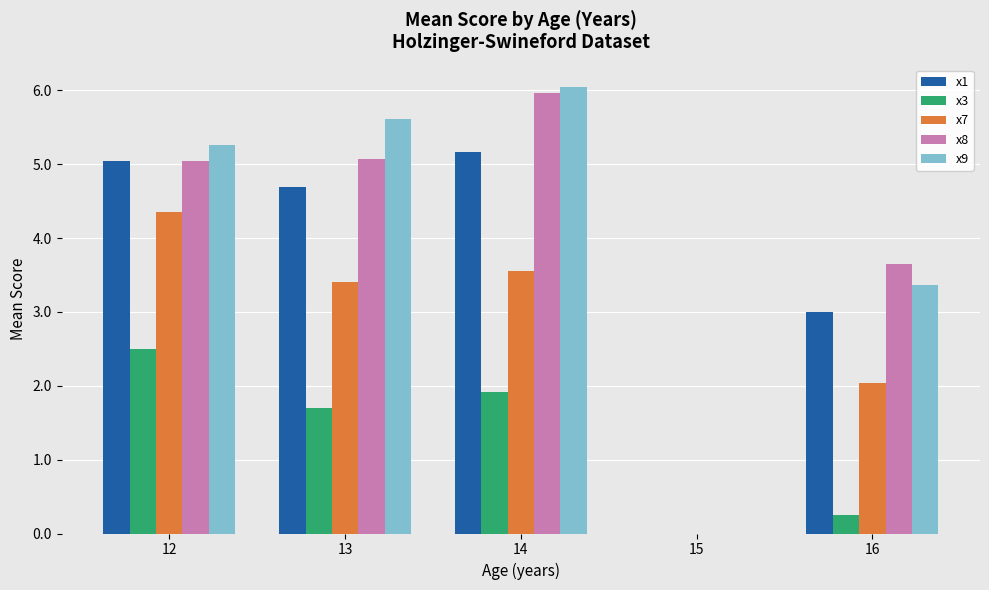

Are the bars horizontal?

No